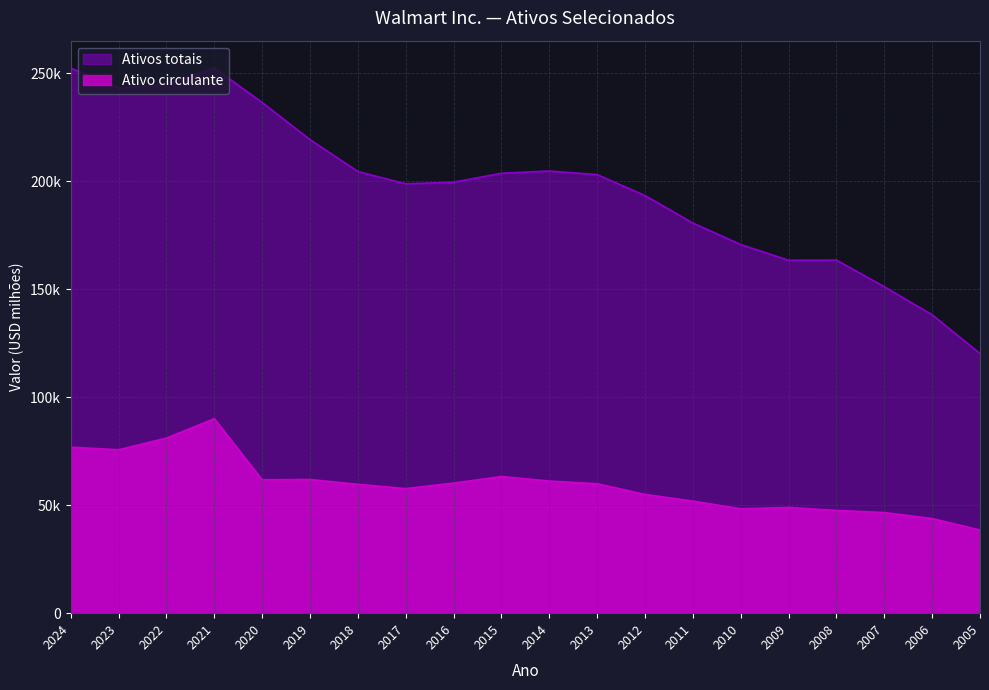

Reading left to right, transcribe all the data shown in this chart.

Ativo circulante: 2024=76877	2023=75655	2022=81070	2021=90067	2020=61806	2019=61897	2018=59664	2017=57689	2016=60239	2015=63278	2014=61185	2013=59940	2012=54975	2011=51893	2010=48331	2009=48949	2008=47585	2007=46588	2006=43824	2005=38491
Ativos totais: 2024=252399	2023=243197	2022=244860	2021=252496	2020=236495	2019=219295	2018=204522	2017=198825	2016=199581	2015=203706	2014=204751	2013=203105	2012=193406	2011=180663	2010=170706	2009=163429	2008=163514	2007=151193	2006=138187	2005=120223